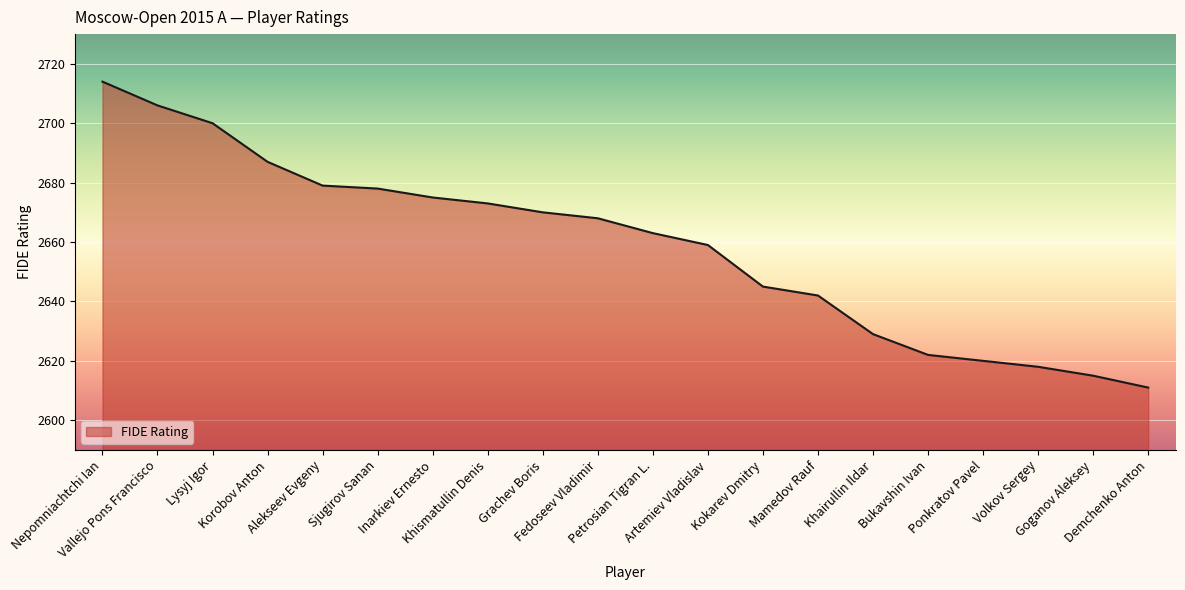

What is the maximum value shown in the chart?

2714